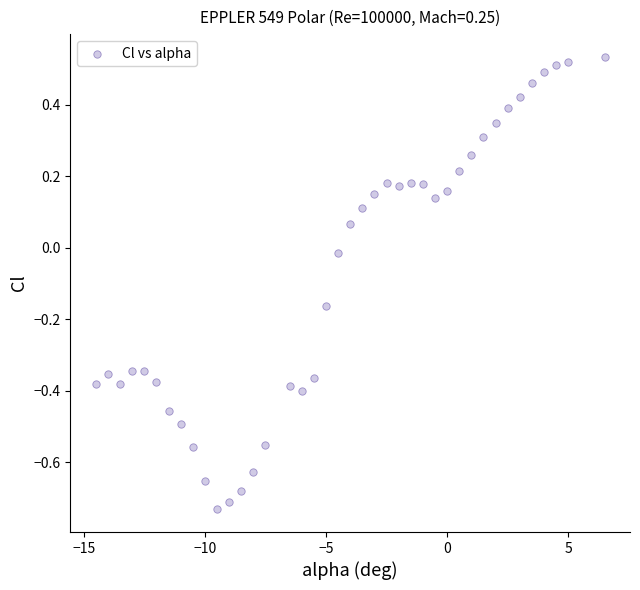

What is the range of Y values (max minus min)?

1.3